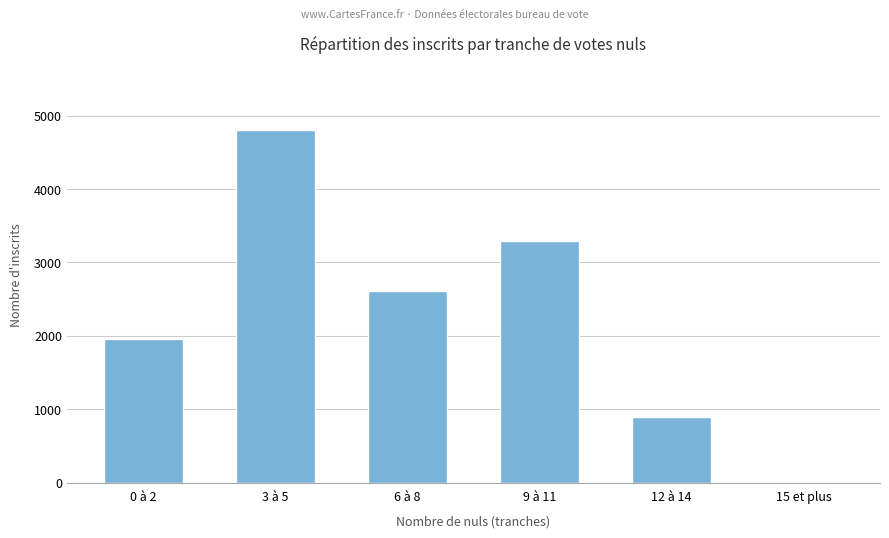

Count the number of categories in the chart.

6